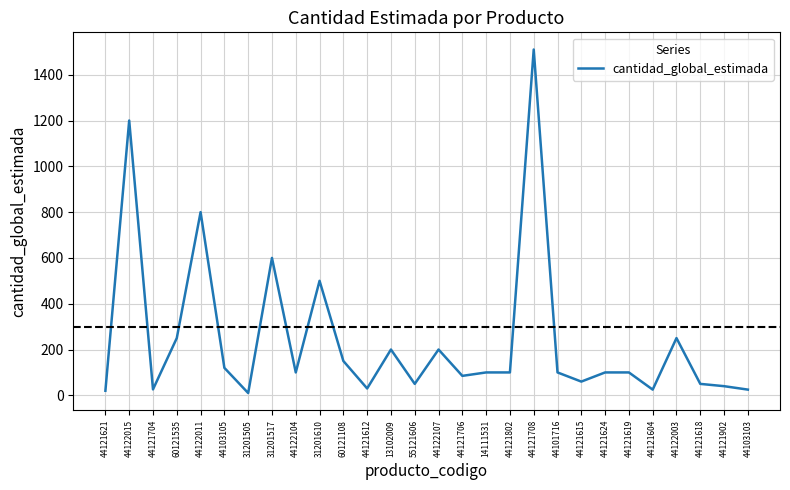

What is the approximate value at 44122011?

800